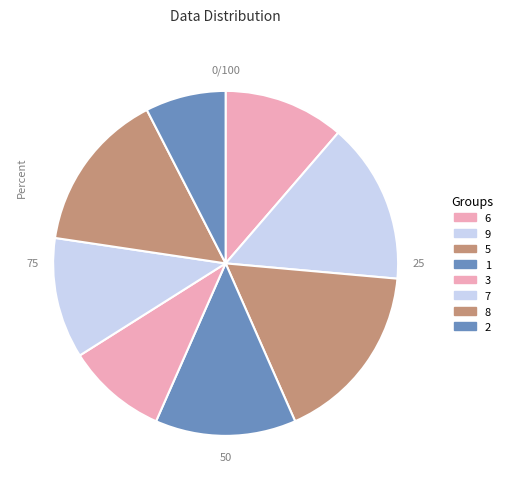

Is there a majority slice in this chart?

No